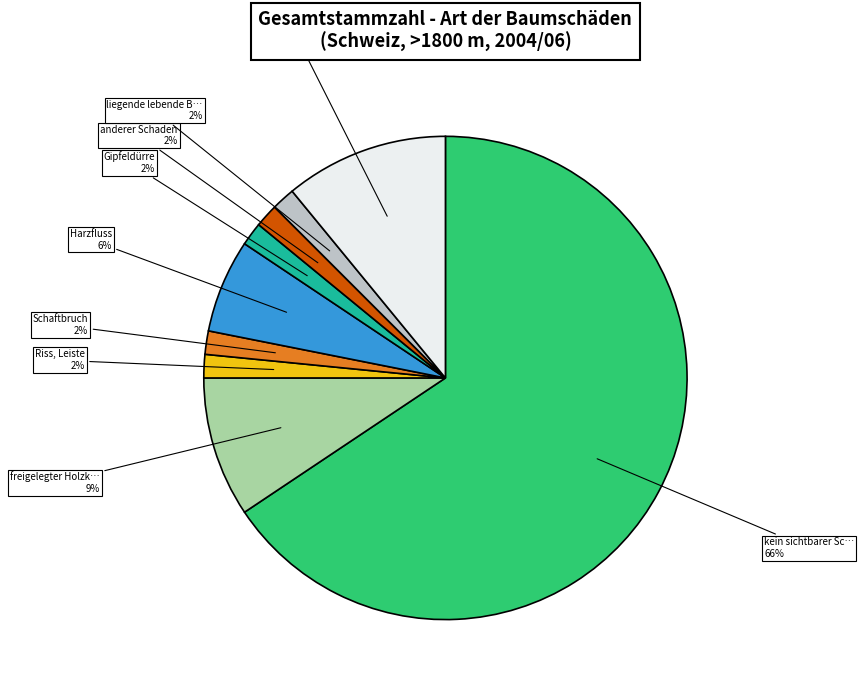

To the nearest percent, what is the average slice percentage?

11%